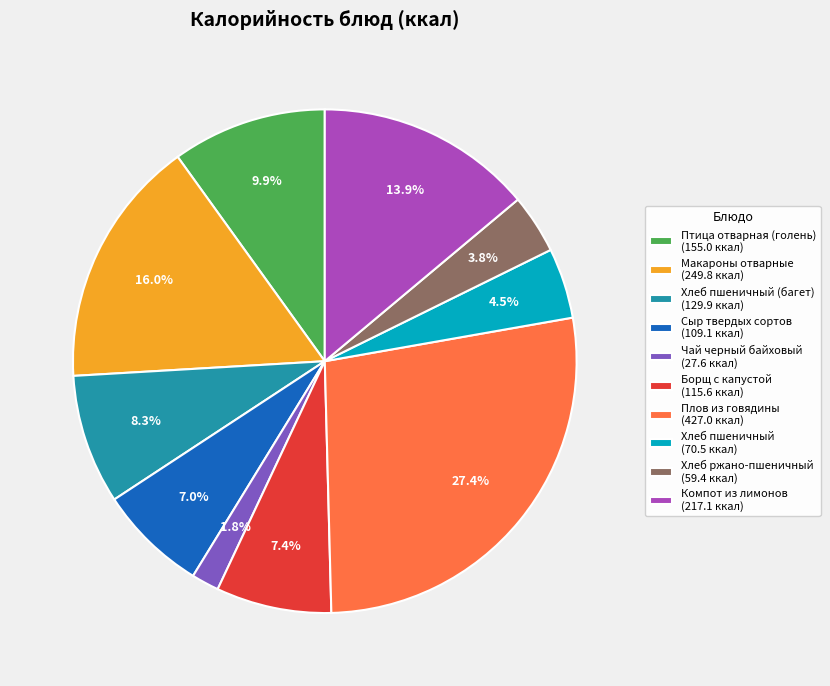

To the nearest percent, what is the difference between the largest and smallest slice percentages?

26%